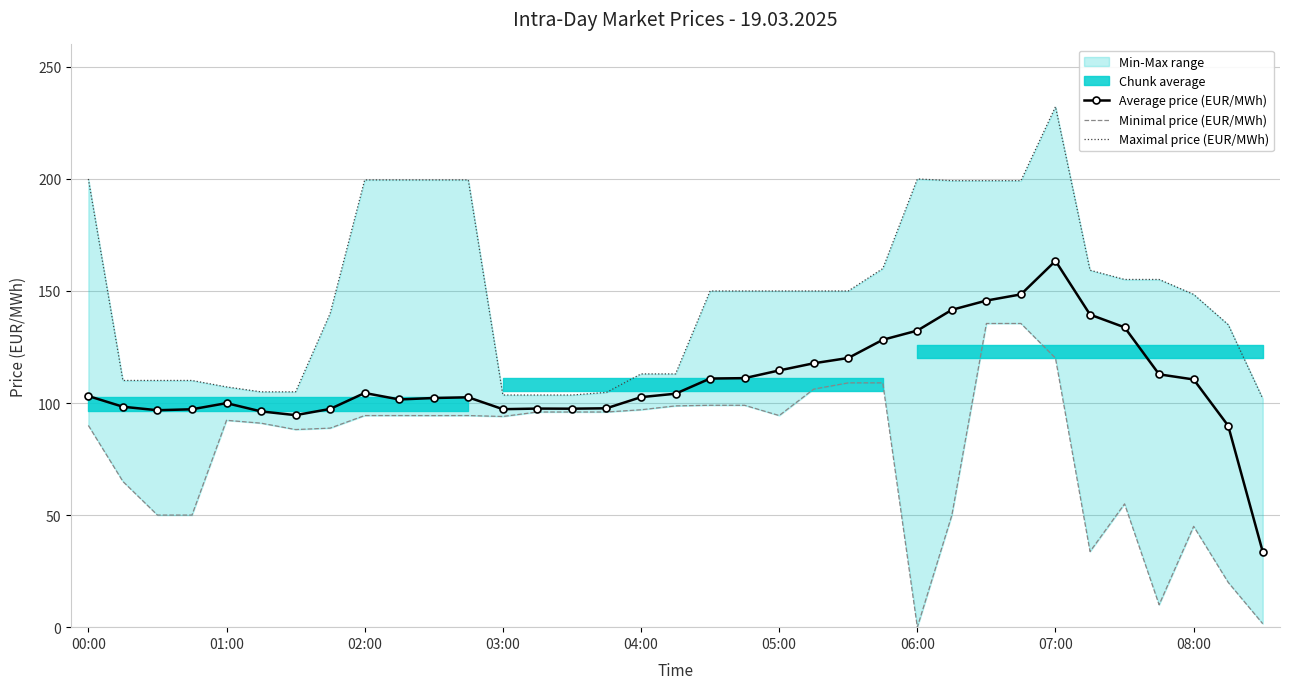

How many categories are shown in the chart?

35